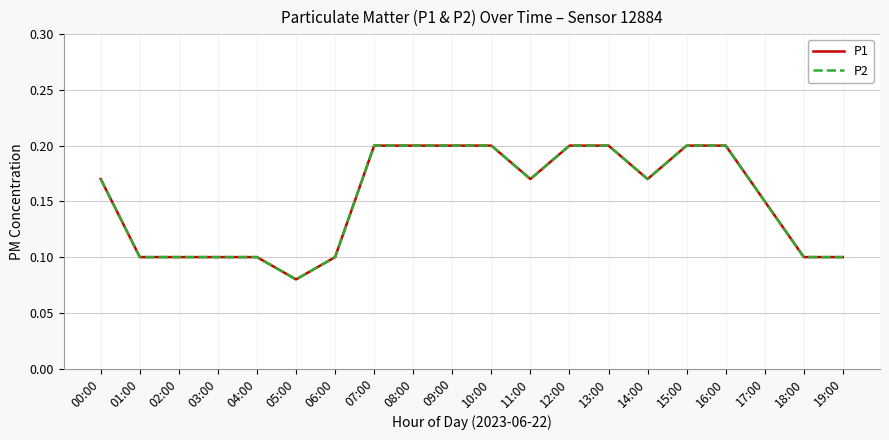

Which category has the lowest value across all series?

05:00